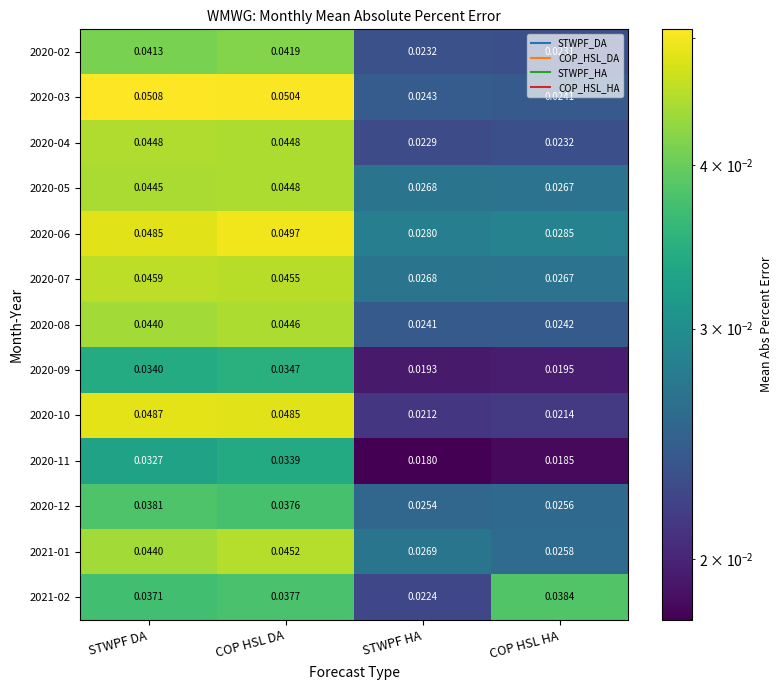

Which category has the highest value across all series?

STWPF DA